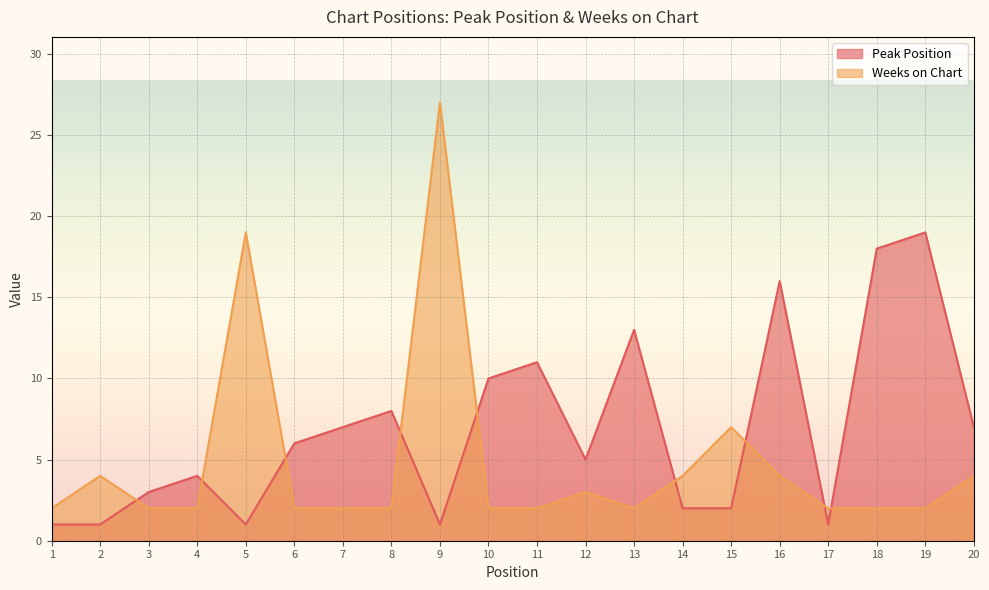

Rank the series by their average value, from lowest to highest.

Weeks on Chart, Peak Position